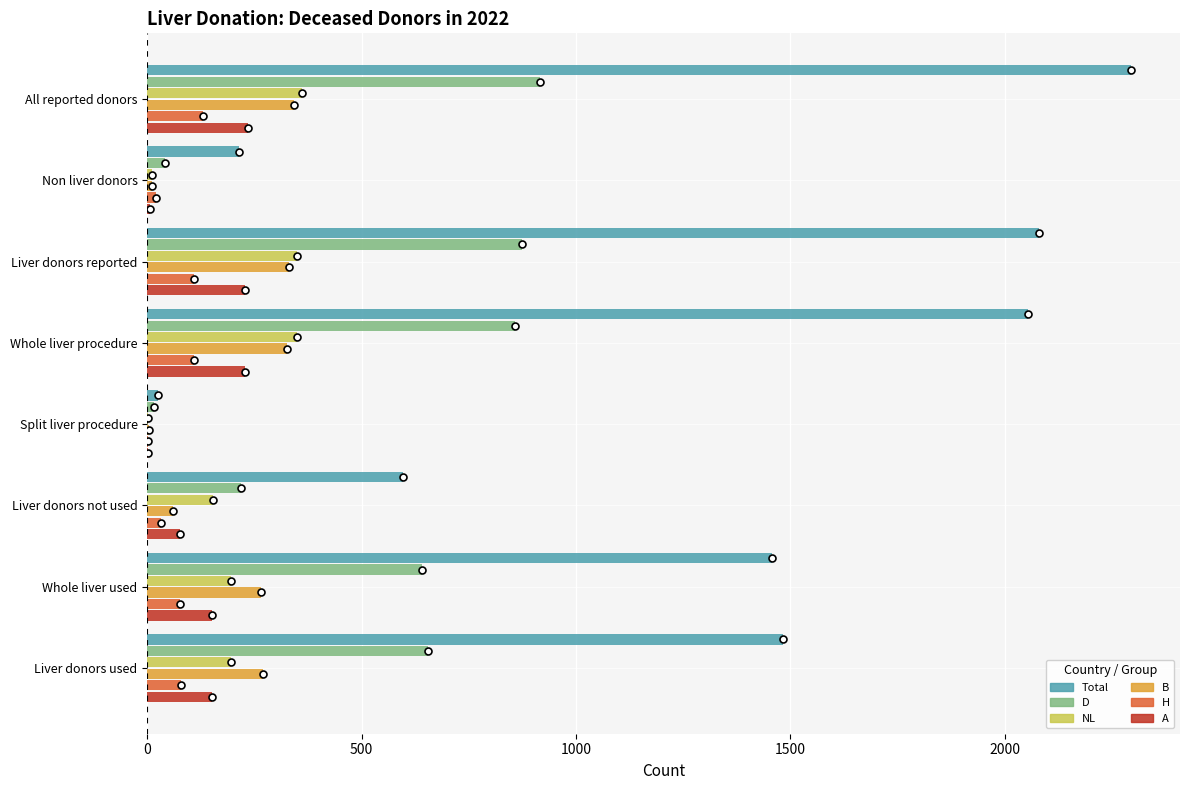

Count the number of categories in the chart.

8